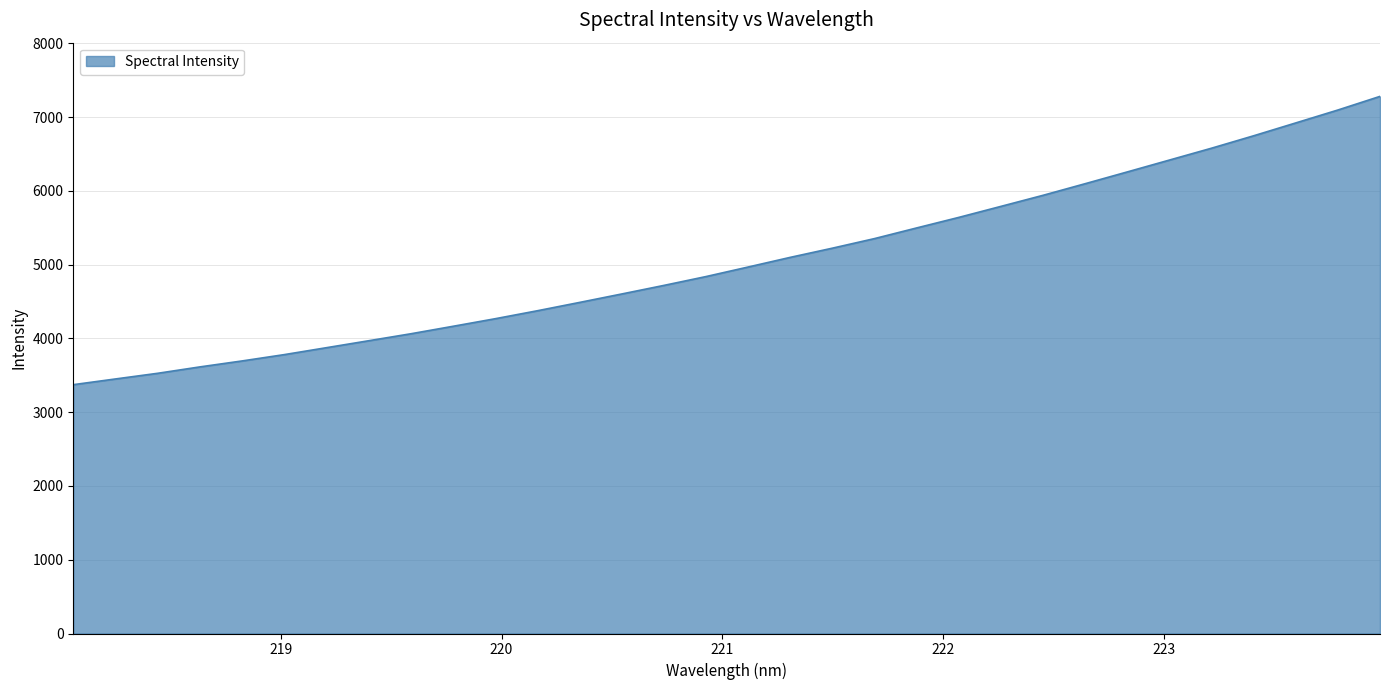

What is the difference between the maximum and minimum values?

3907.3